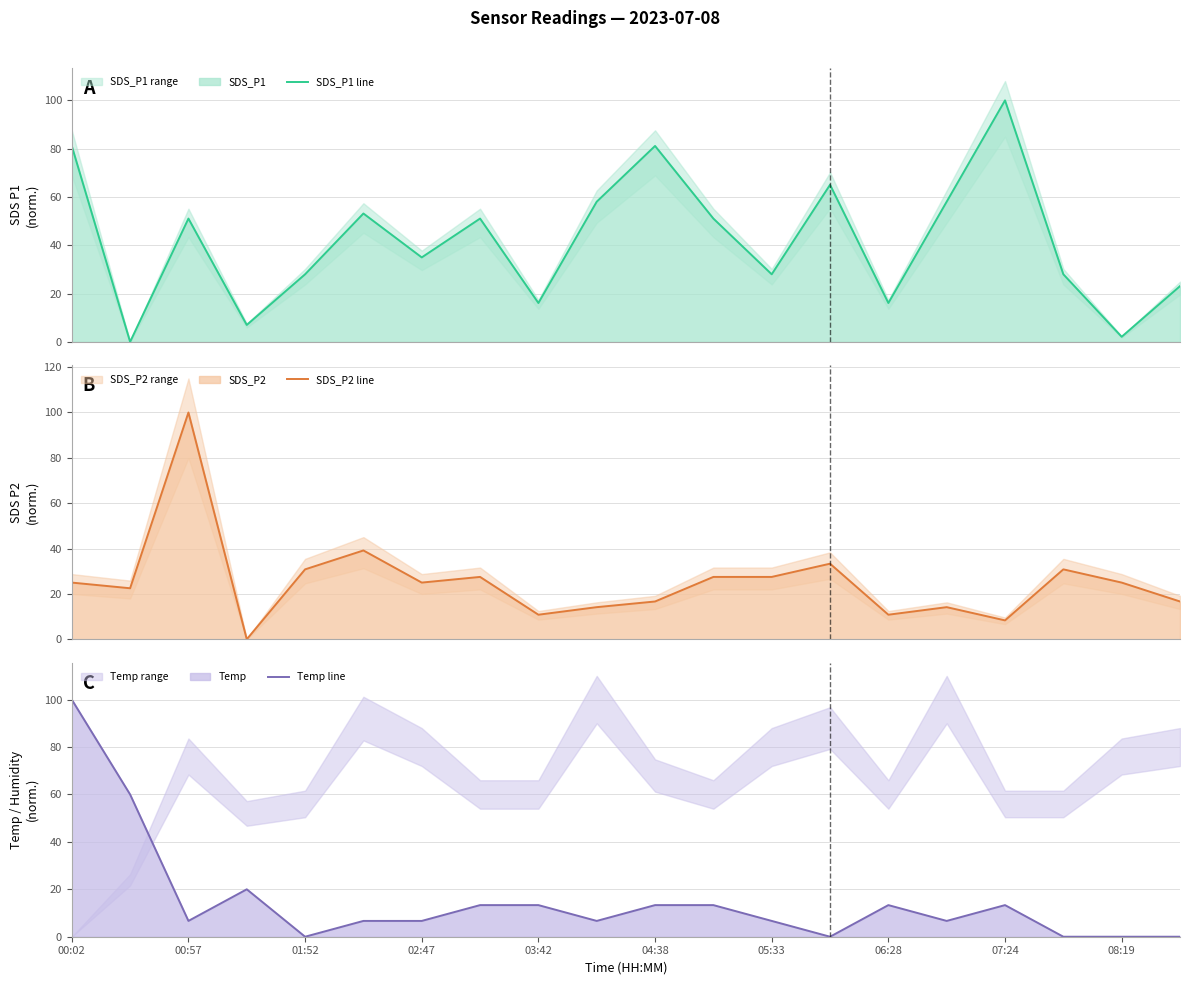

The value of Temp line at 04:38 is 13.3. True or false?

True